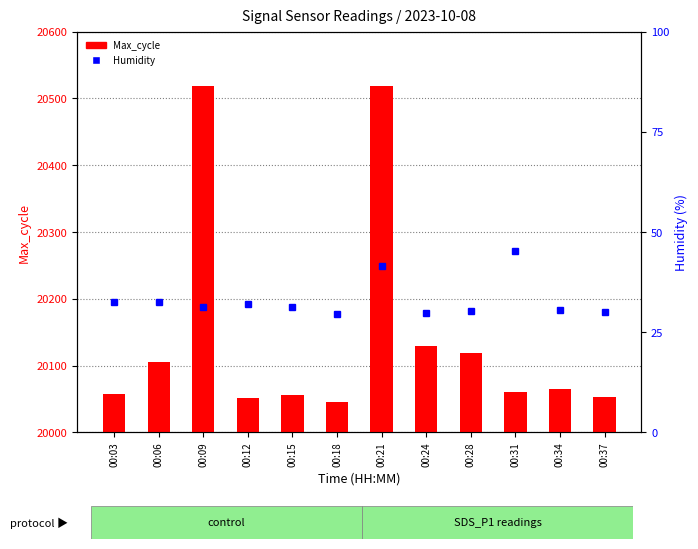

Is it true that Max_cycle equals 20060.0 at 00:31?

True